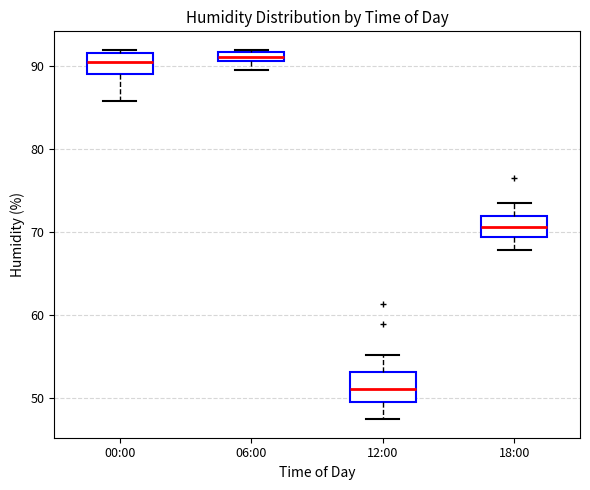

Where does the median line of the box for 12:00 sit on the y-axis? The values are not printed on the chart, so give them approximately, as read against the axis.

51